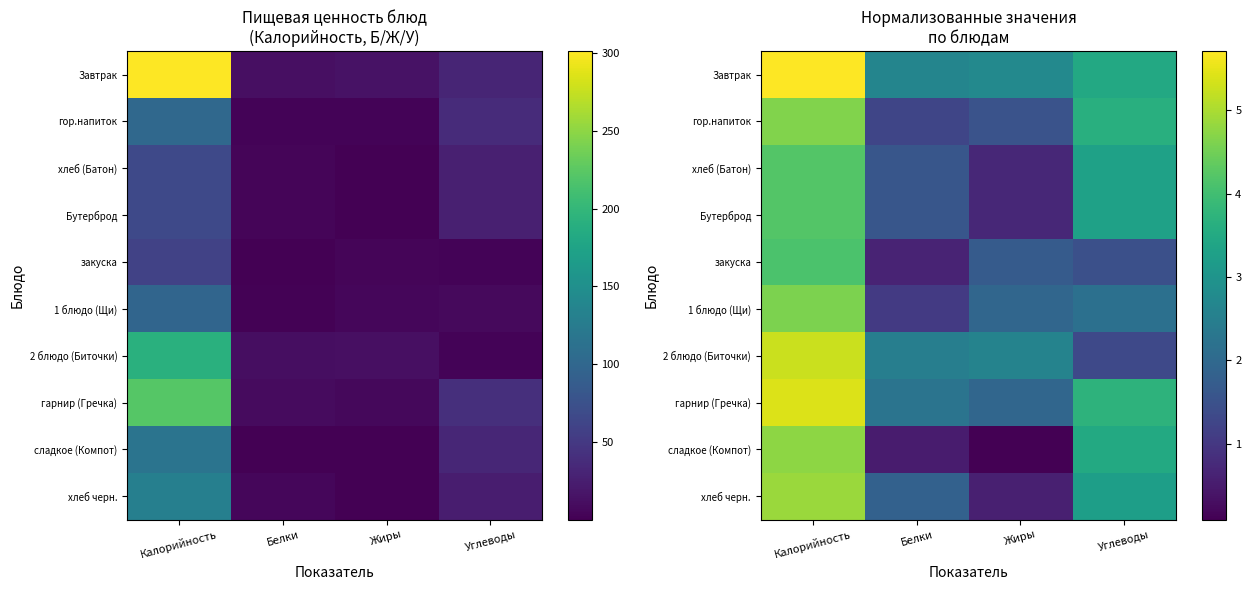

How many values in the Бутерброд series are below 3?

2